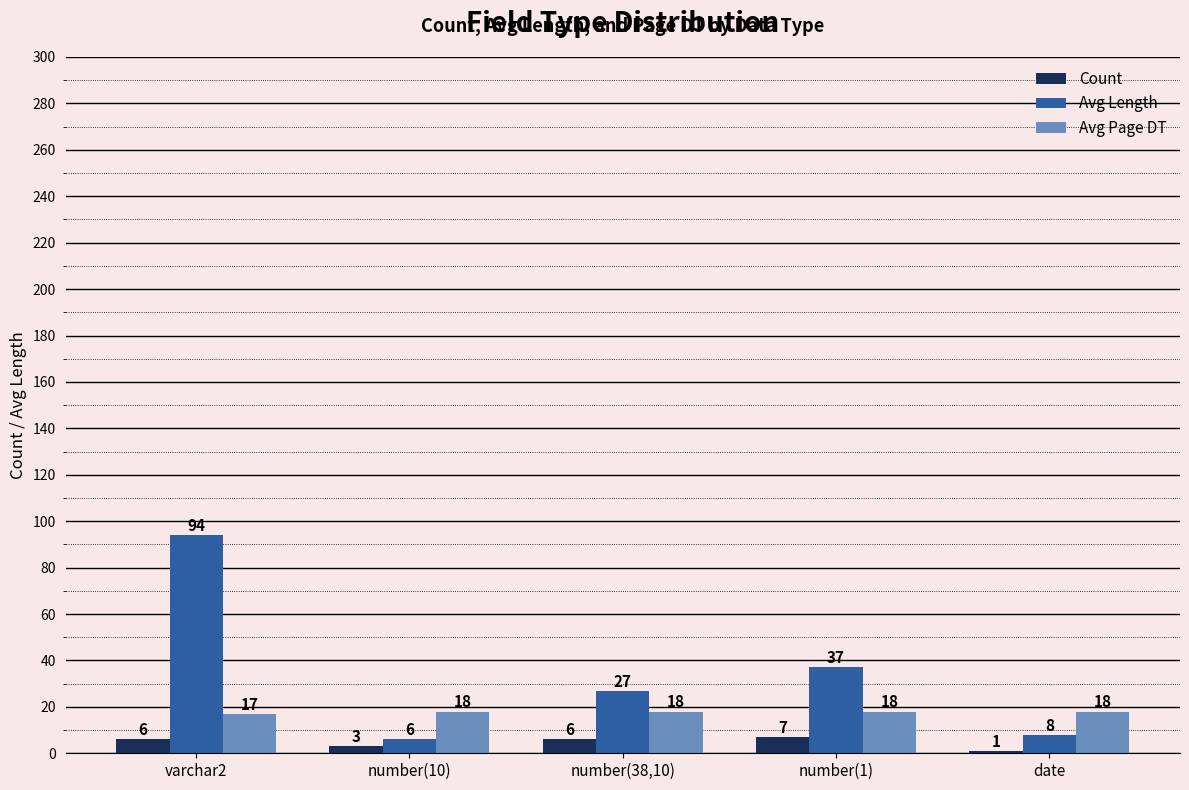

Which series has the largest range (max minus min)?

Avg Length